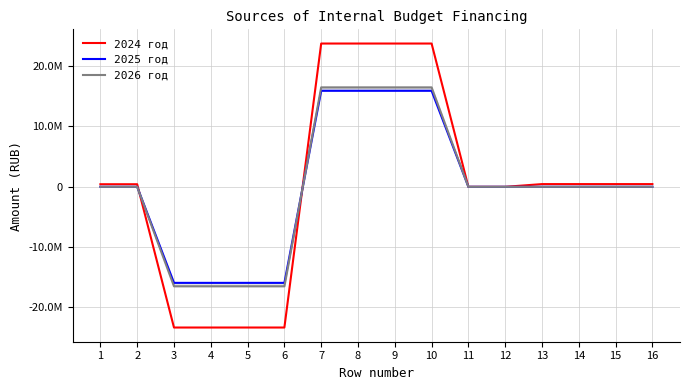

List the labels in order of 2026 год value, smallest first.

3, 4, 5, 6, 1, 2, 11, 12, 13, 14, 15, 16, 7, 8, 9, 10